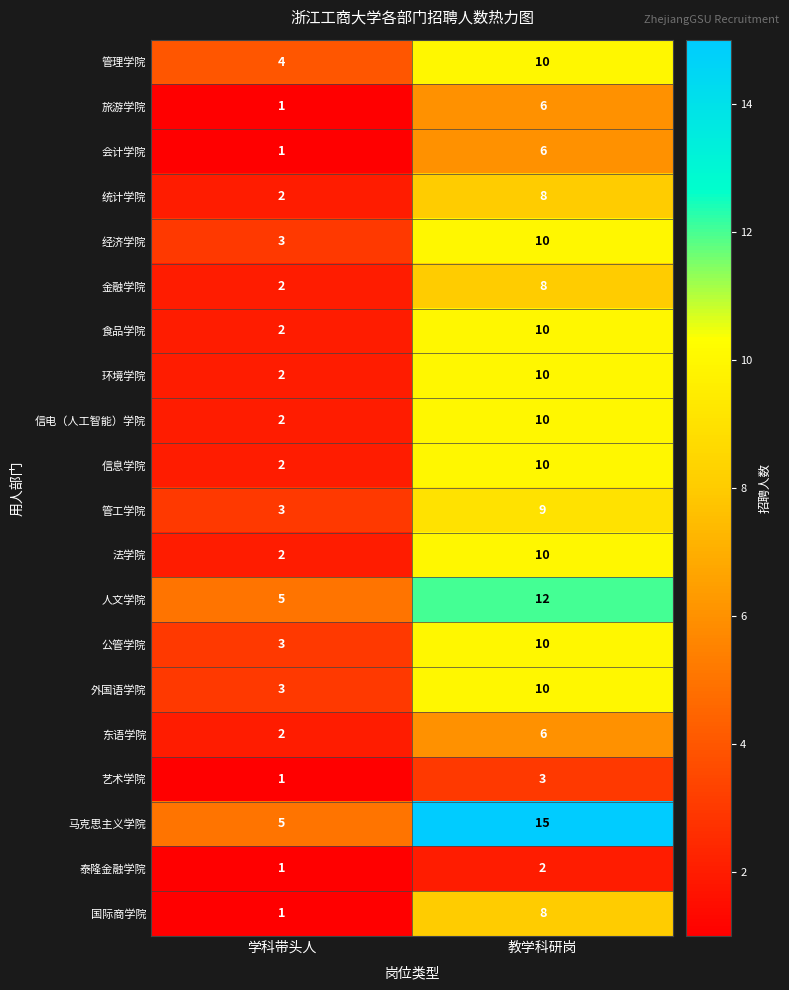

Which label corresponds to the smallest value in the chart?

学科带头人